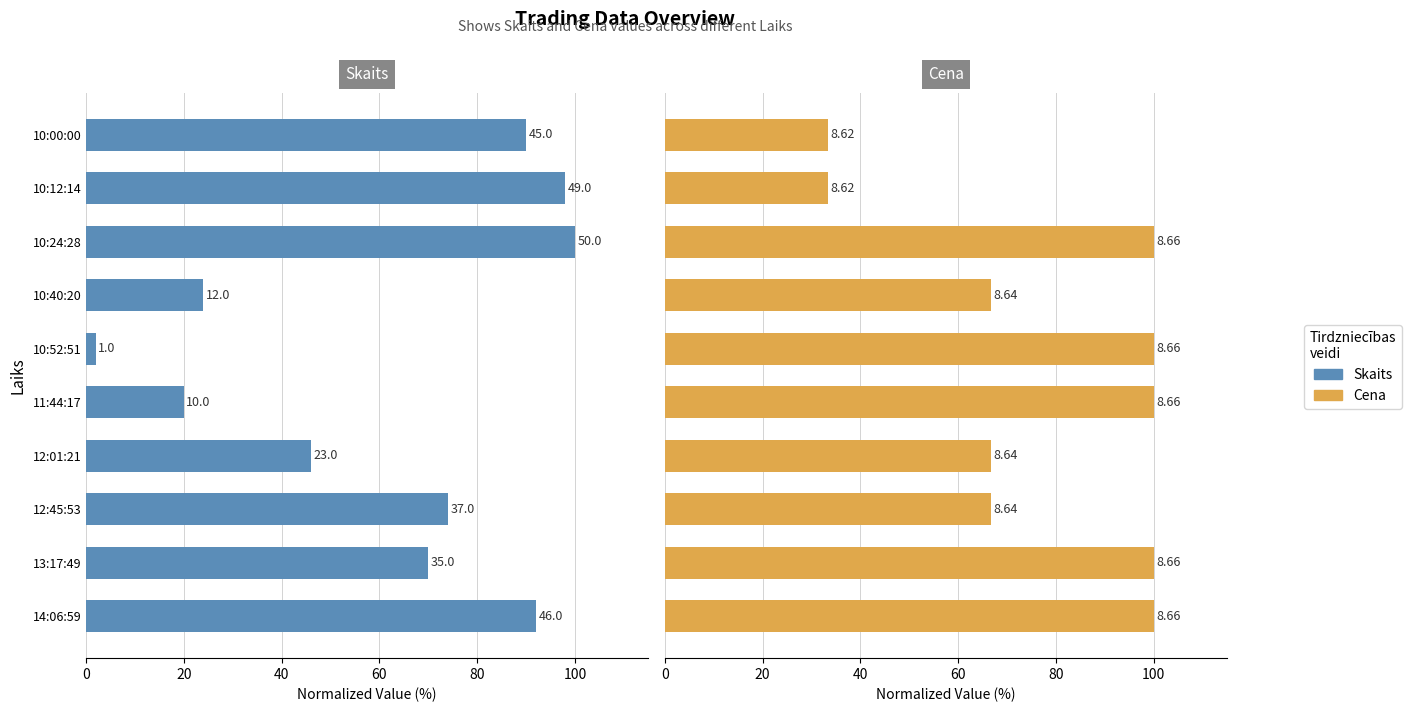

Reading right to left, transcribe all the data shown in this chart.

Skaits: 90.0	98.0	100.0	24.0	2.0	20.0	46.0	74.0	70.0	92.0
Cena: 33.3	33.3	100.0	66.7	100.0	100.0	66.7	66.7	100.0	100.0